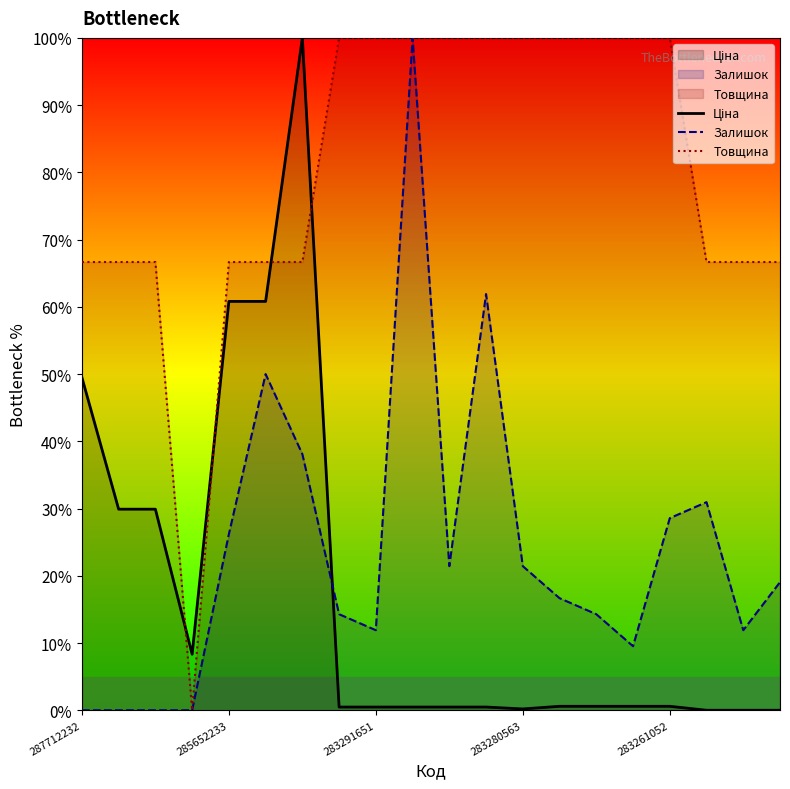

What is the average value of the Залишок series?

23.8